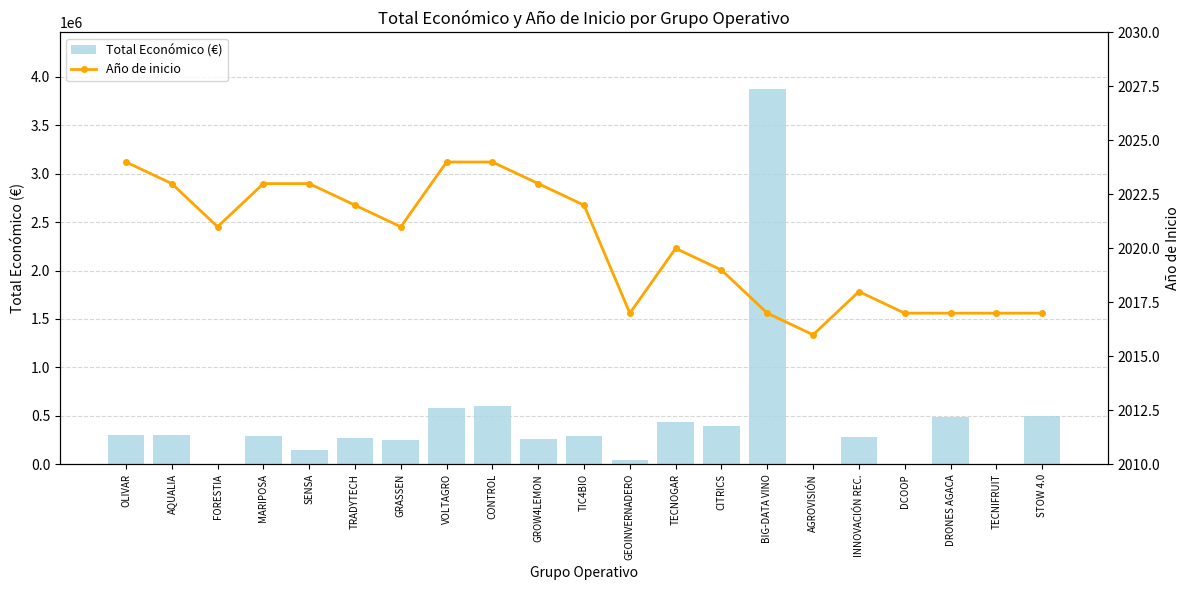

What is the label of the 15th bar from the left?

BIG-DATA VINO